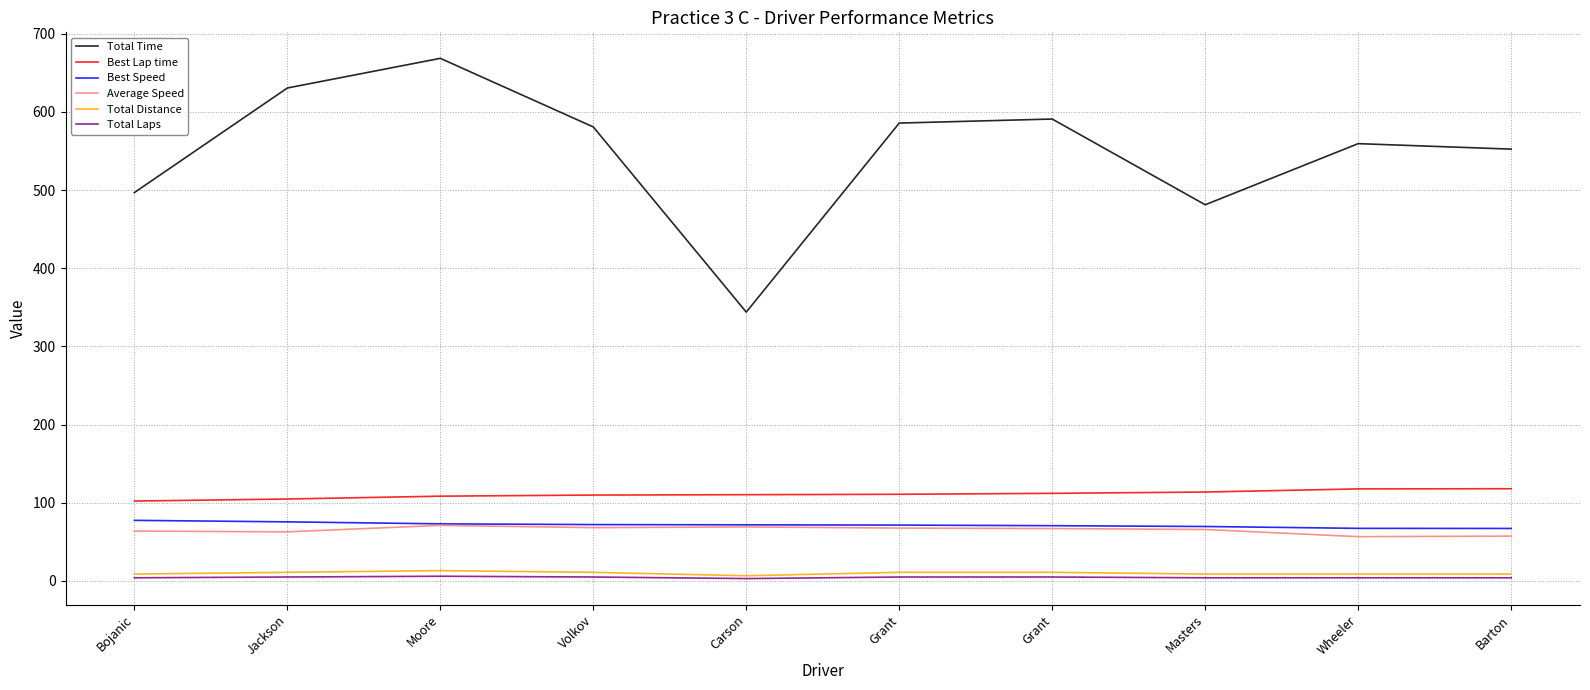

Reading left to right, list all the values displayed in this chart.

Total Time: Bojanic=496.9	Jackson=630.7	Moore=668.6	Volkov=580.9	Carson=343.9	Grant=585.8	Grant=591.0	Masters=481.3	Wheeler=559.5	Barton=552.5
Best Lap time: Bojanic=102.2	Jackson=104.8	Moore=108.4	Volkov=109.9	Carson=110.3	Grant=110.9	Grant=112.1	Masters=113.7	Wheeler=117.7	Barton=118.0
Best Speed: Bojanic=77.5	Jackson=75.6	Moore=73.0	Volkov=72.1	Carson=71.8	Grant=71.4	Grant=70.7	Masters=69.6	Wheeler=67.3	Barton=67.1
Average Speed: Bojanic=63.8	Jackson=62.8	Moore=71.1	Volkov=68.2	Carson=69.1	Grant=67.6	Grant=67.0	Masters=65.8	Wheeler=56.6	Barton=57.3
Total Distance: Bojanic=8.8	Jackson=11.0	Moore=13.2	Volkov=11.0	Carson=6.6	Grant=11.0	Grant=11.0	Masters=8.8	Wheeler=8.8	Barton=8.8
Total Laps: Bojanic=4.0	Jackson=5.0	Moore=6.0	Volkov=5.0	Carson=3.0	Grant=5.0	Grant=5.0	Masters=4.0	Wheeler=4.0	Barton=4.0